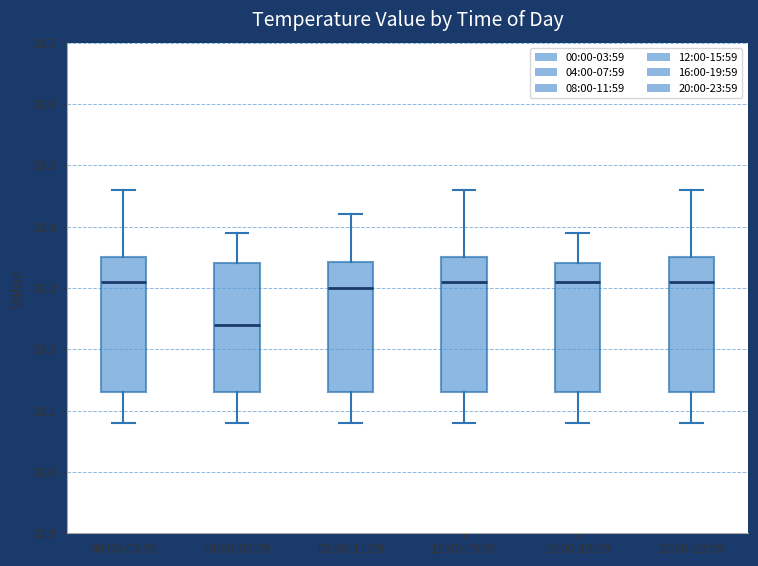

Where does the lower whisker of the box for 08:00-11:59 end on the y-axis? The values are not printed on the chart, so give them approximately, as read against the axis.

33.08